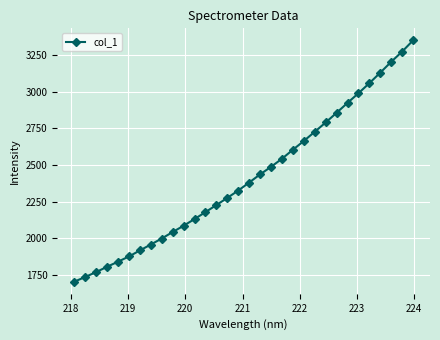

What is the value of the 7th point from the left?

1917.1